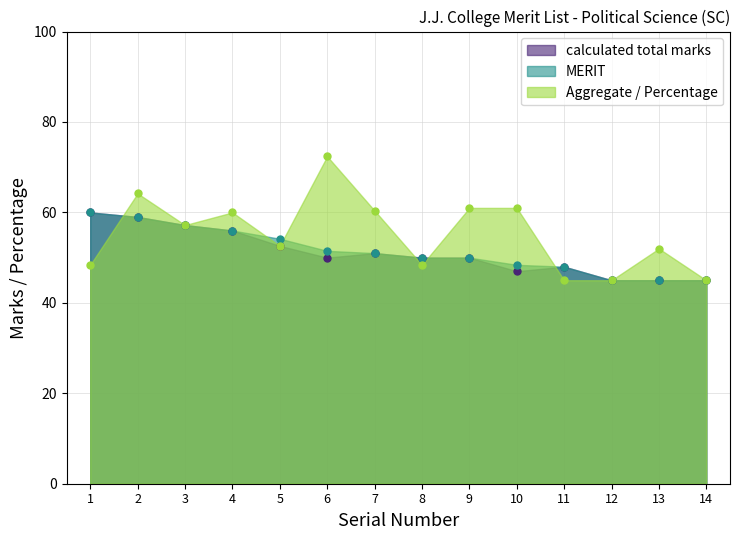

Read the calculated_total_marks value at 4.

56.0